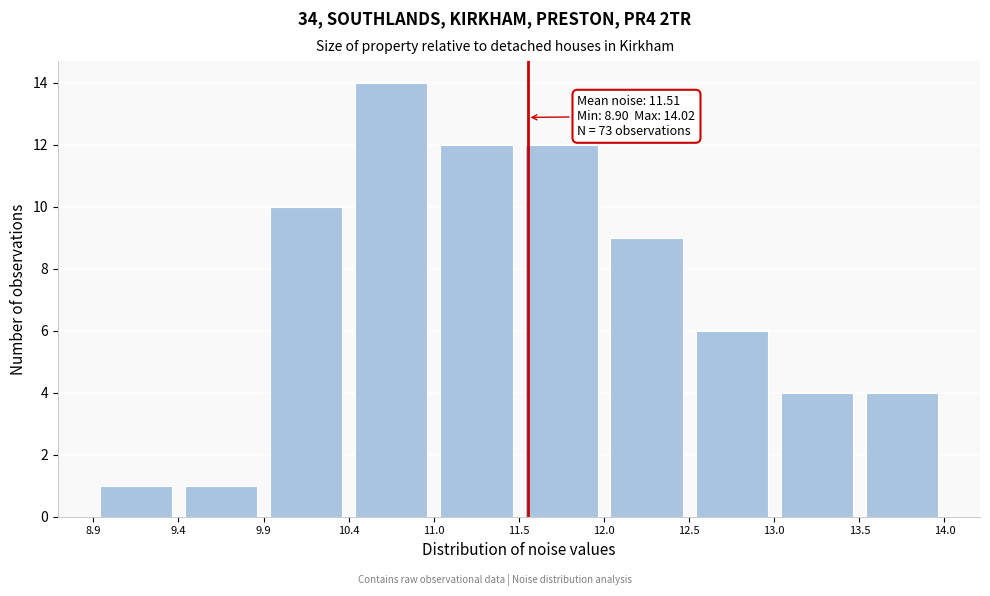

Which range on the x-axis has the tallest bar?

10.4 to 11.0